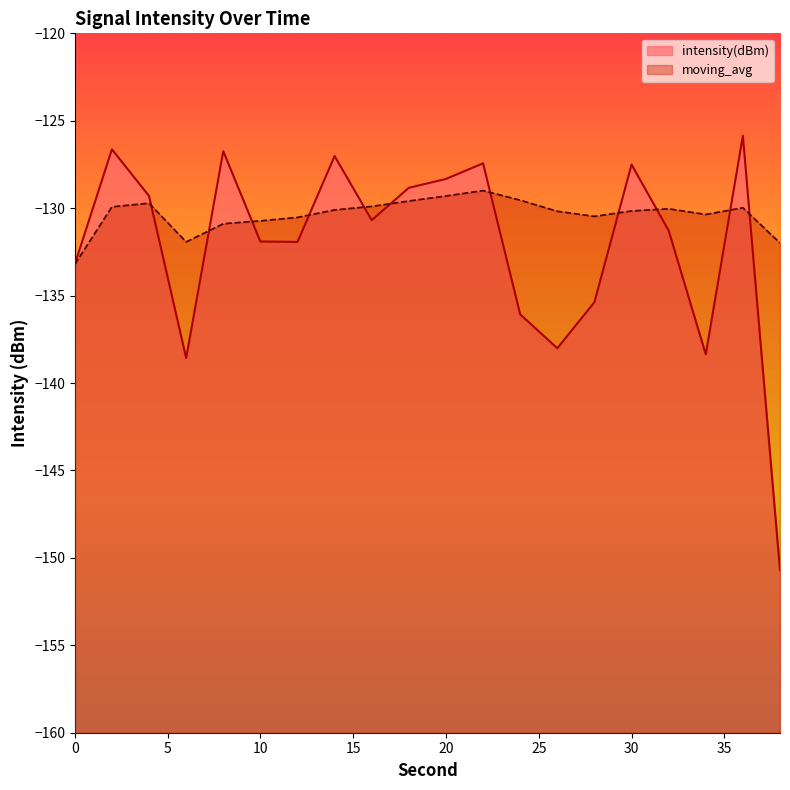

At which label does moving_avg first exceed -130?

2